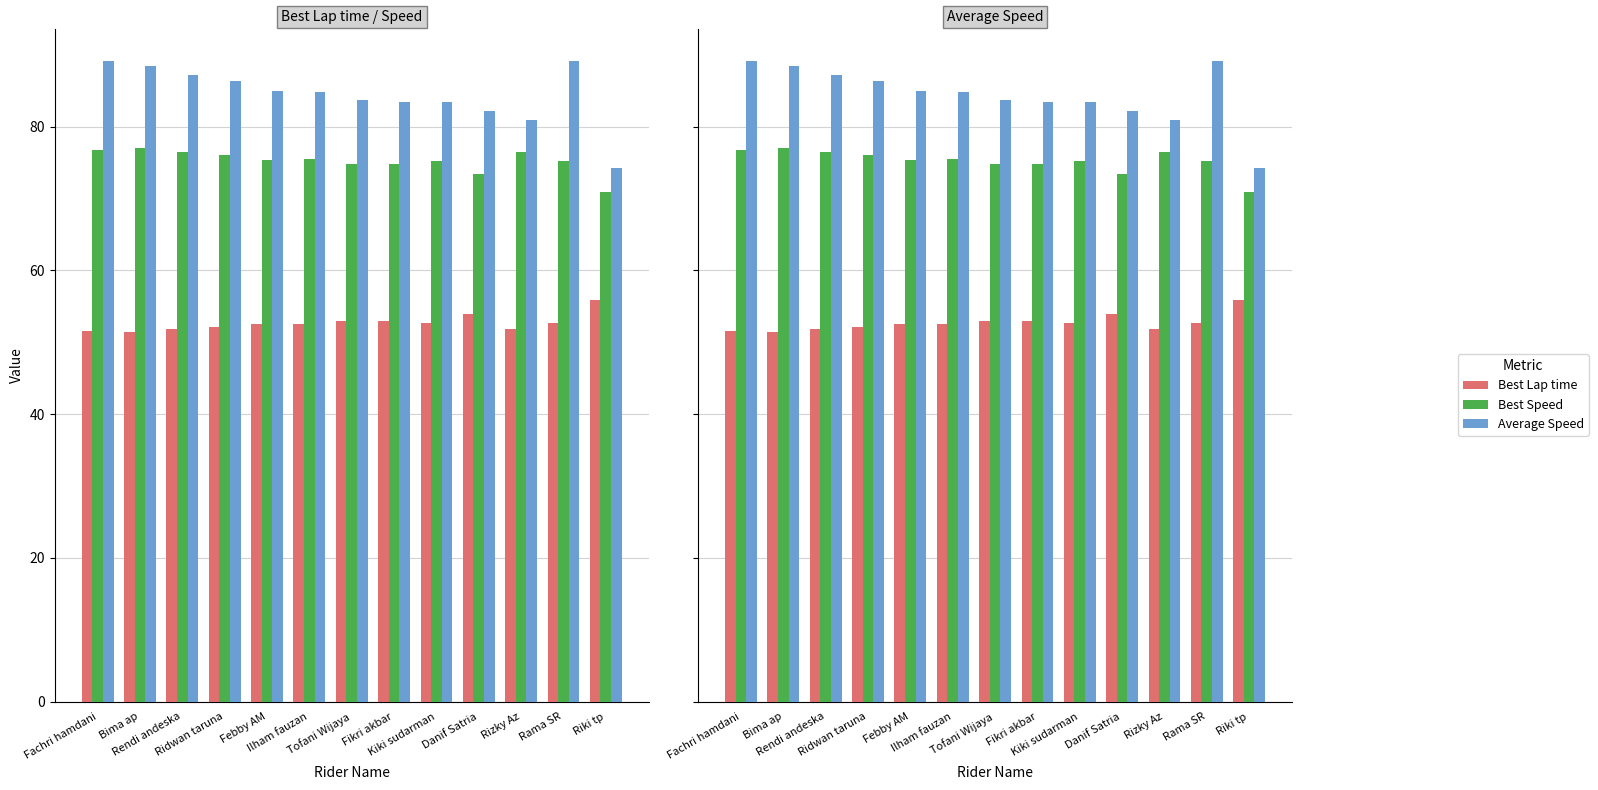

Reading left to right, list all the values displayed in this chart.

Best Lap time: 51.6	51.4	51.8	52.1	52.6	52.5	52.9	52.9	52.6	53.9	51.8	52.6	55.9
Best Speed: 76.8	77.0	76.4	76.0	75.3	75.5	74.8	74.9	75.2	73.4	76.4	75.3	70.9
Average Speed: 89.1	88.4	87.1	86.4	85.0	84.9	83.8	83.5	83.4	82.2	80.9	89.1	74.2